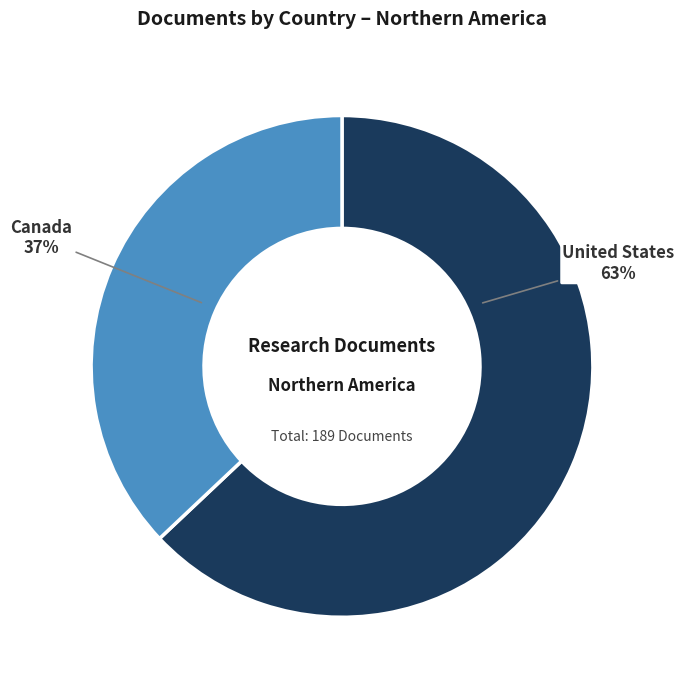

To the nearest percent, what is the difference between the United States and Canada slice percentages?

26%